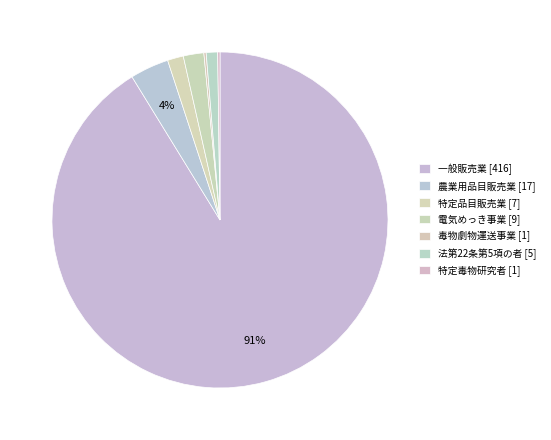

Is it true that 特定毒物研究者 is 10% of the pie?

False